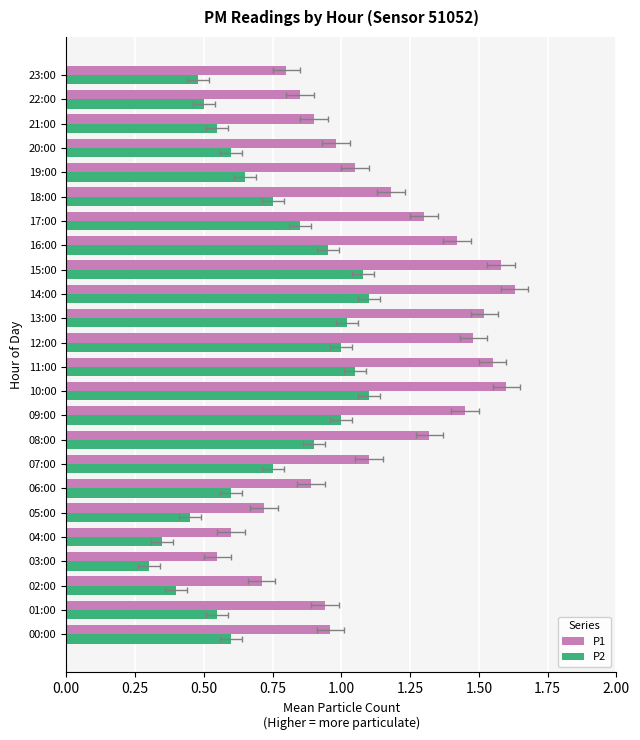

What are all the series names shown in the legend?

P1, P2